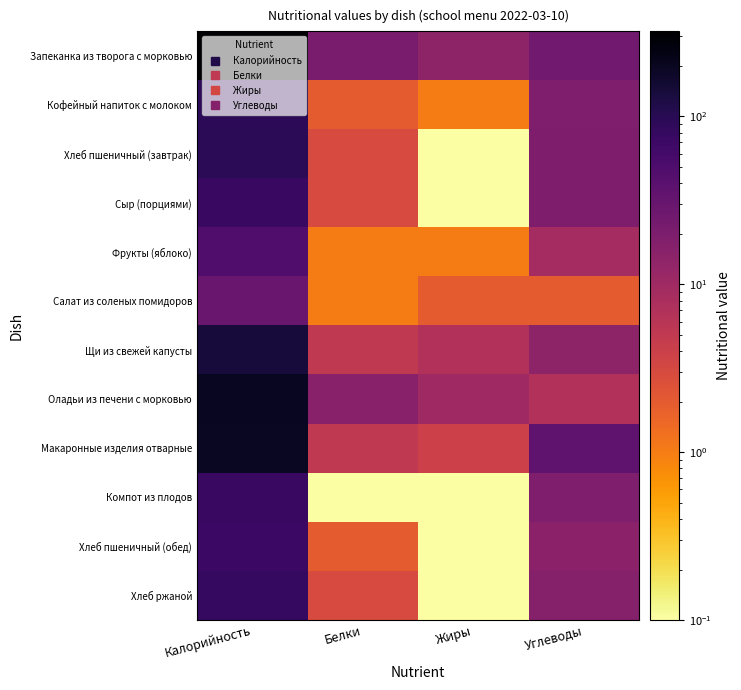

What is the difference between the highest and lowest values at Жиры?

13.9